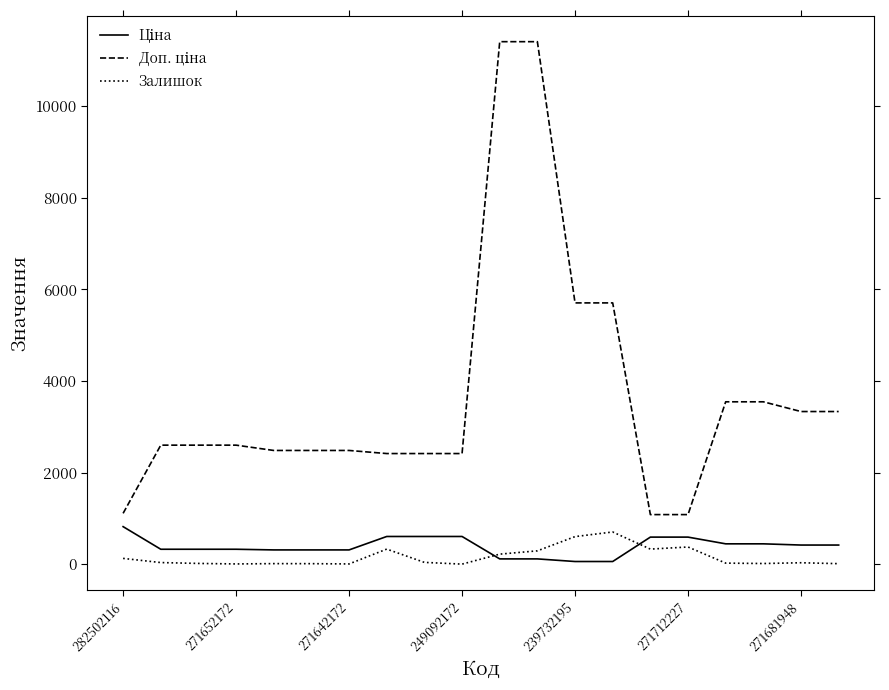

Is this an area chart (filled region under the line)?

No